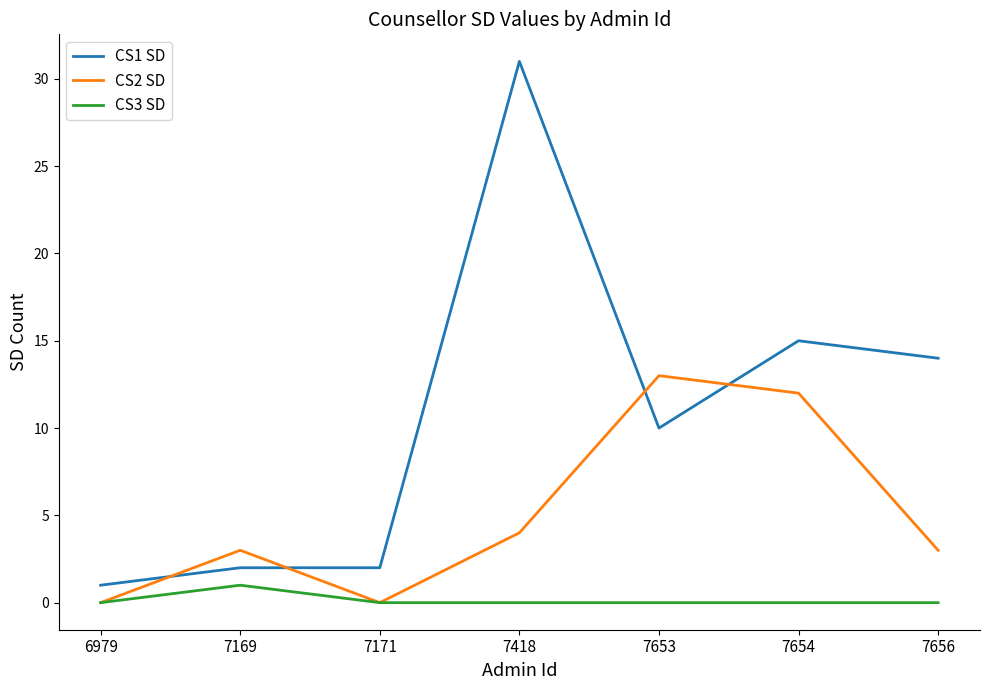

True or false: CS3 SD has a value of 1 at 7169.

True